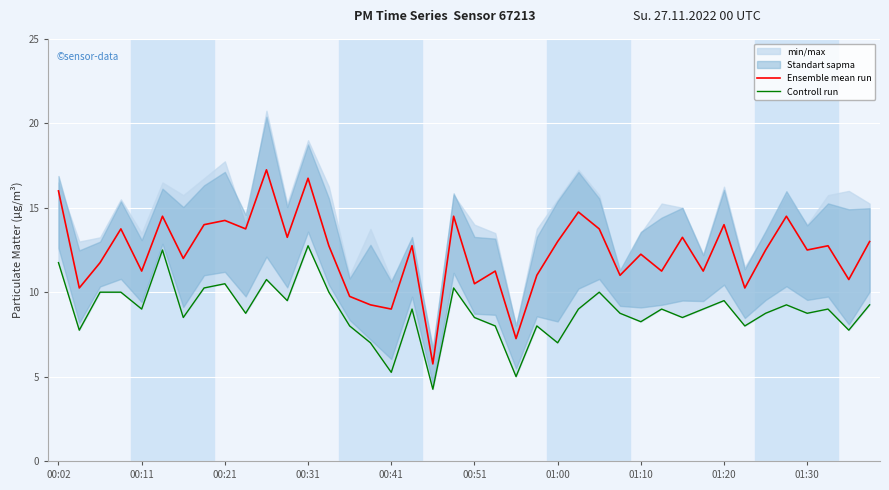

Is it true that Ensemble mean run equals 18.4 at 00:51?

False